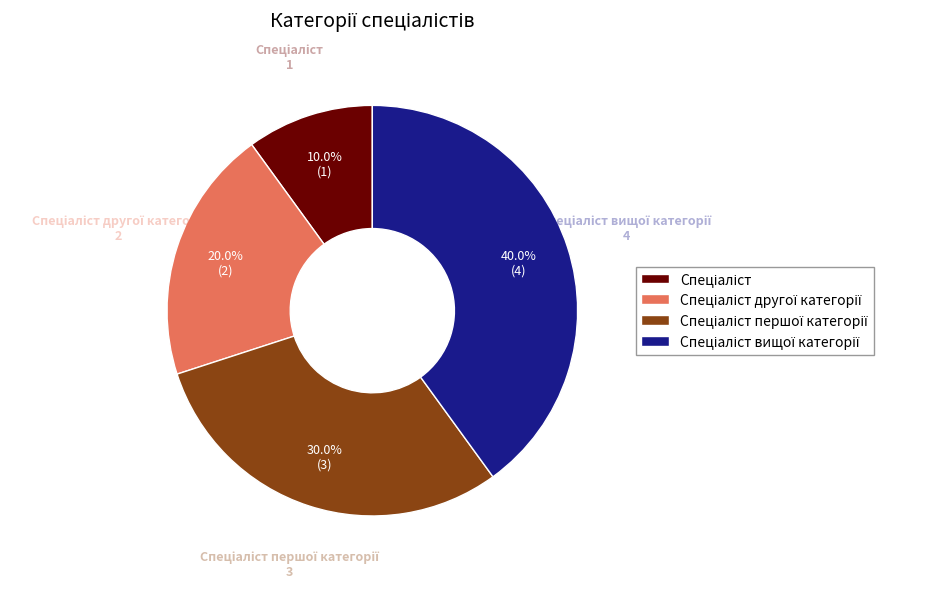

Is there any slice that represents more than half of the pie?

No